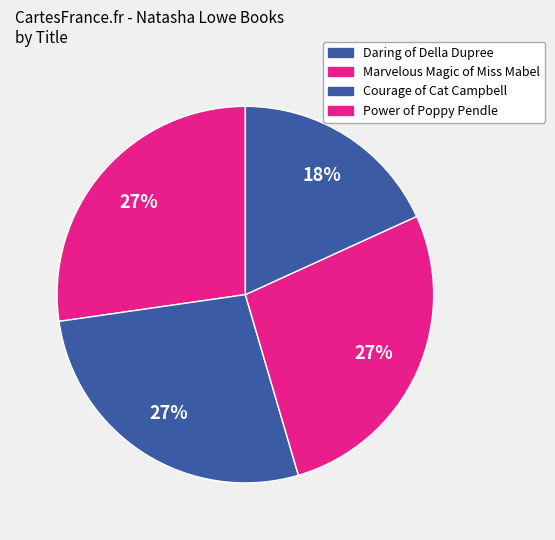

How many slices are in this pie chart?

4